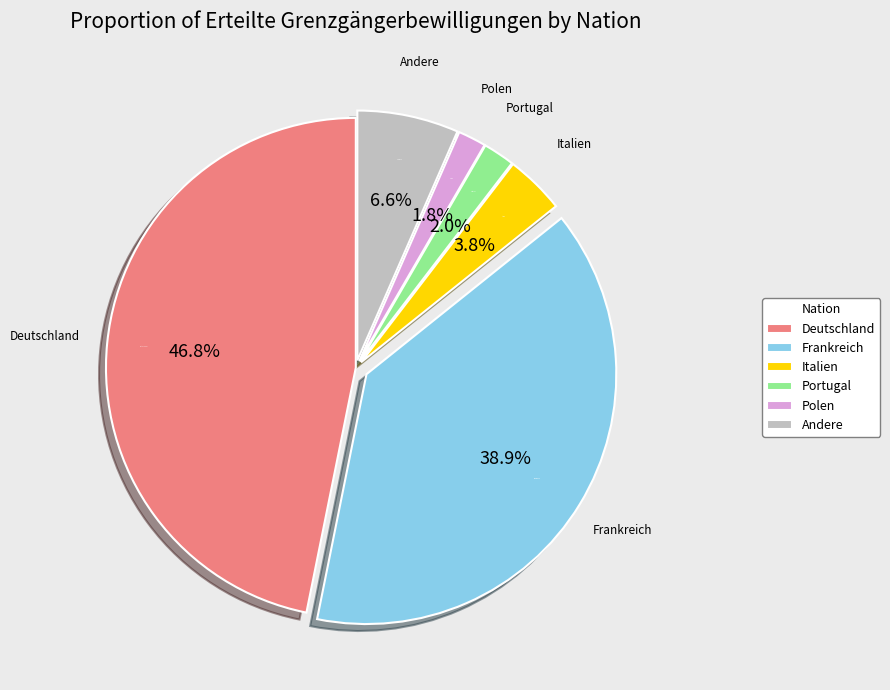

Is the sum of Frankreich and Andere greater than half?

No